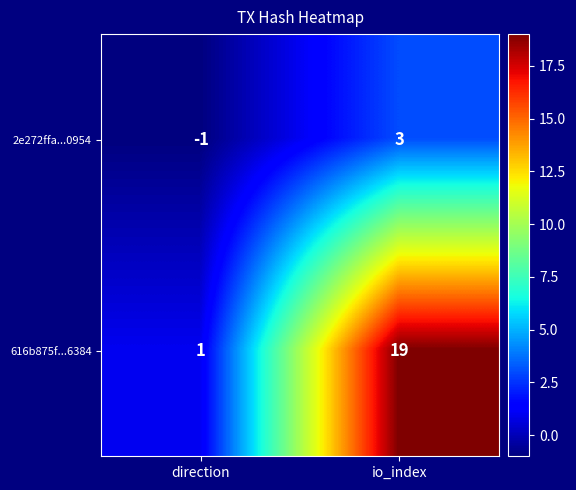

True or false: 2e272ffa...0954 has a value of 2 at io_index.

False